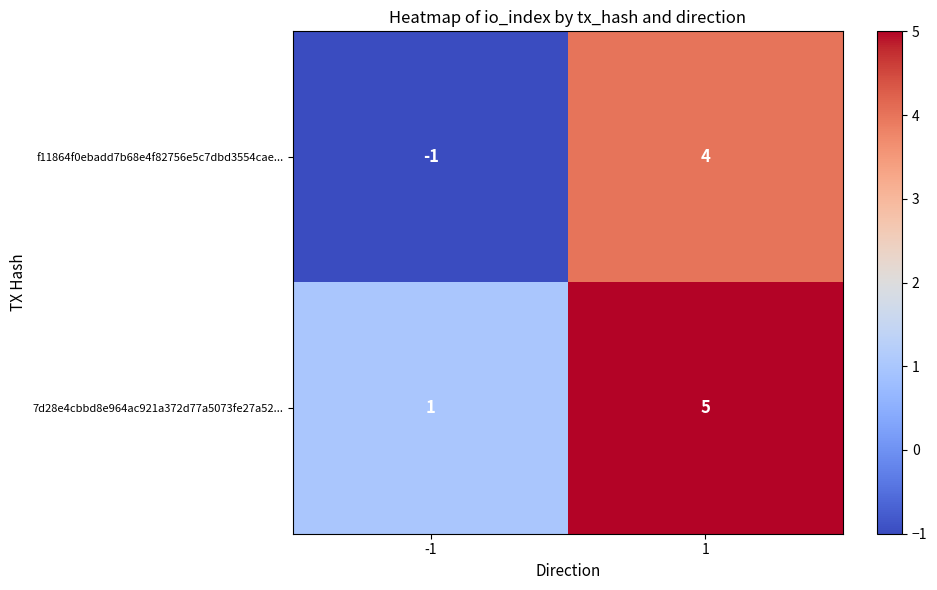

True or false: f11864f0ebadd7b68e4f82756e5c7dbd3554cae... has a value of 7 at 1.

False